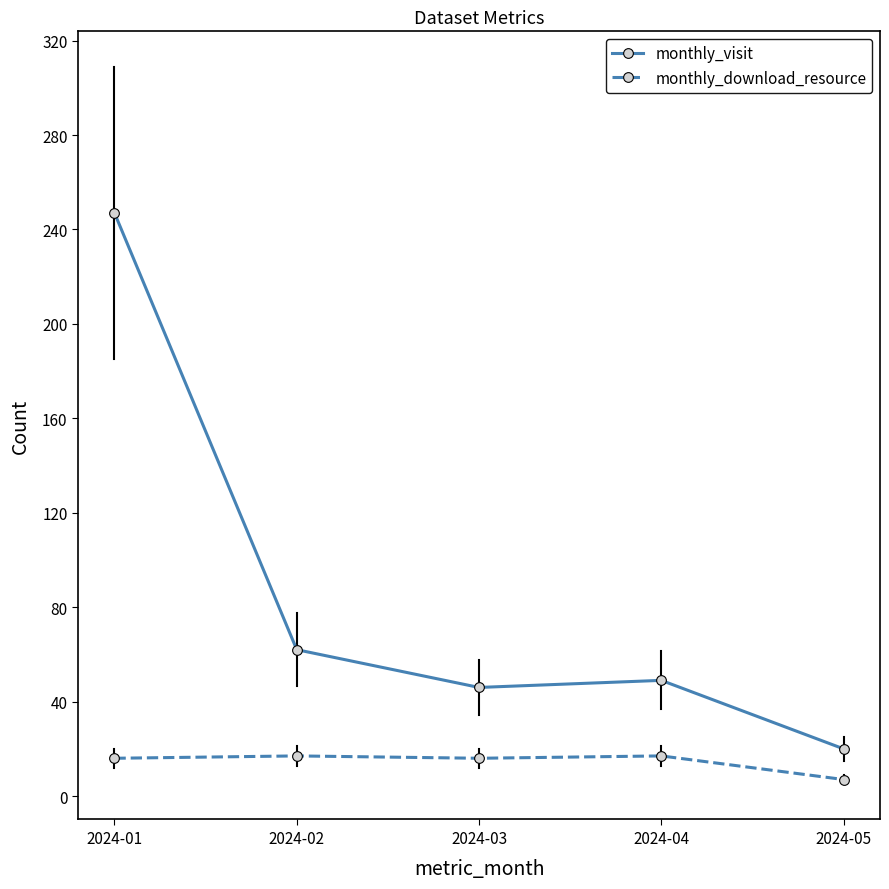

What is the difference between the monthly_visit values at 2024-04 and 2024-02?

13